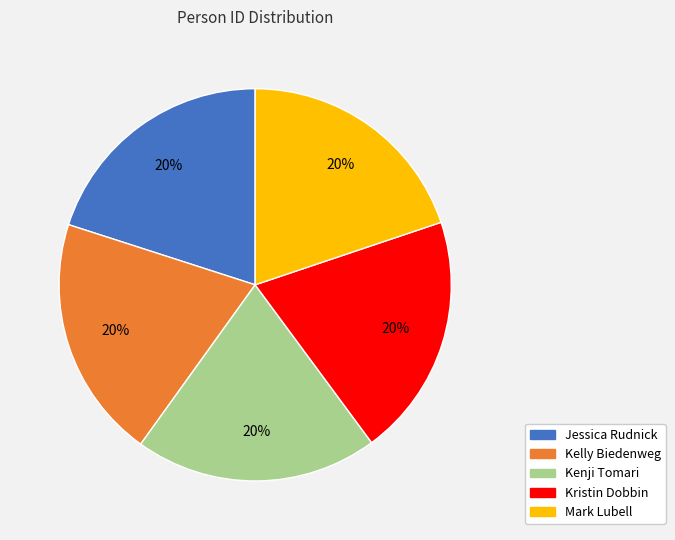

To the nearest percent, what portion does Mark Lubell represent?

20%